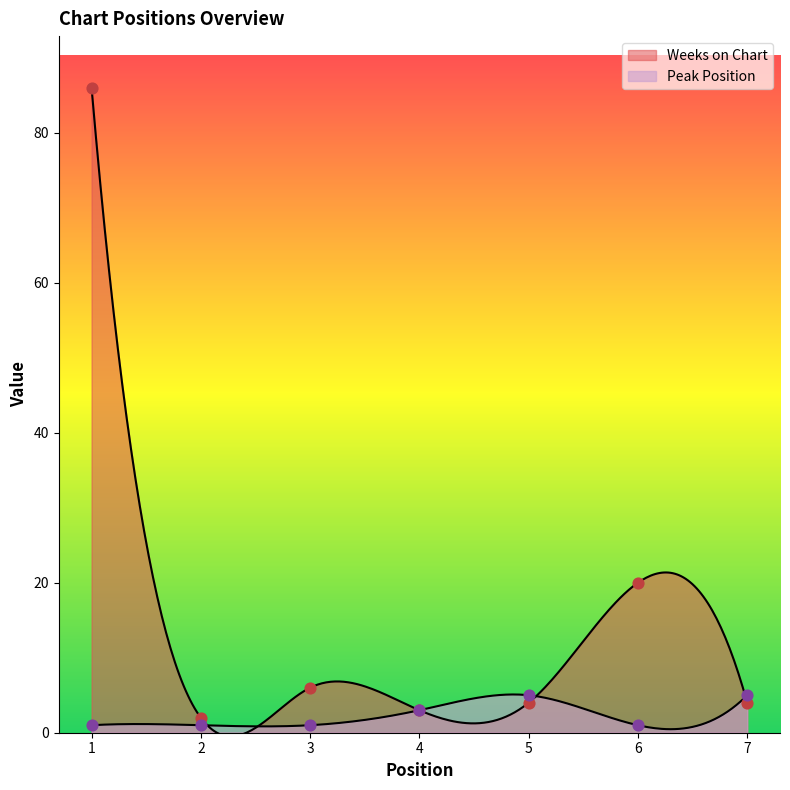

Is the value of Peak Position at 4 greater than the value of Weeks on Chart at 1?

No